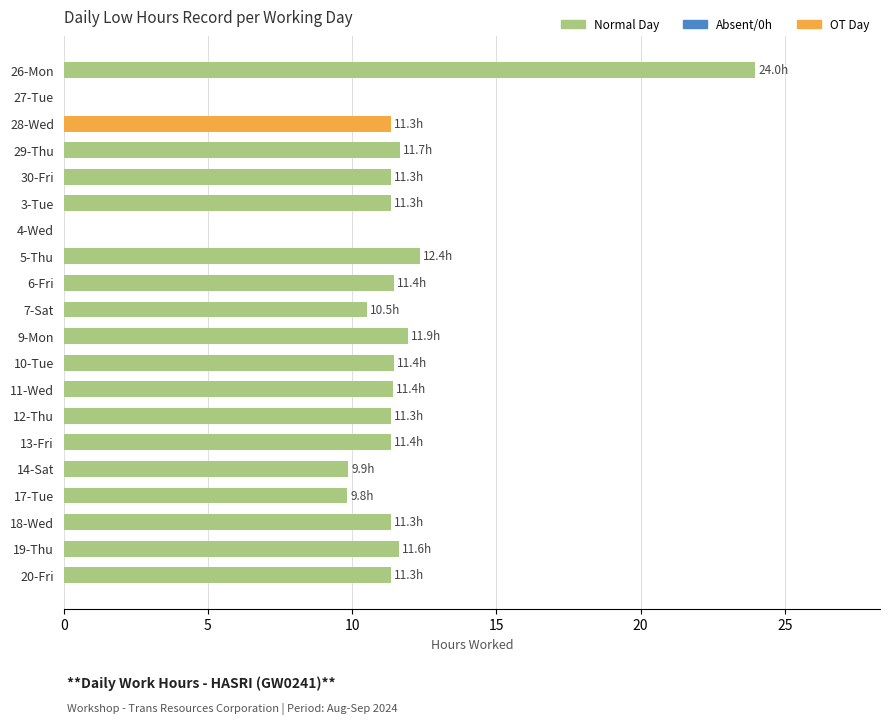

Are the bars horizontal?

Yes